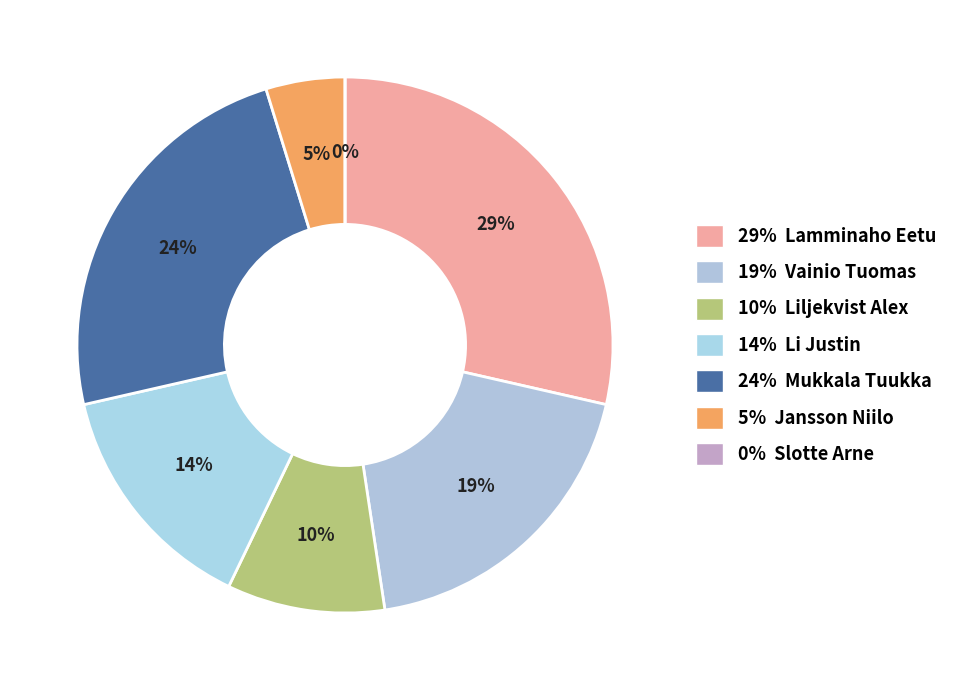

To the nearest percent, what is the combined percentage of Jansson Niilo and Mukkala Tuukka?

29%